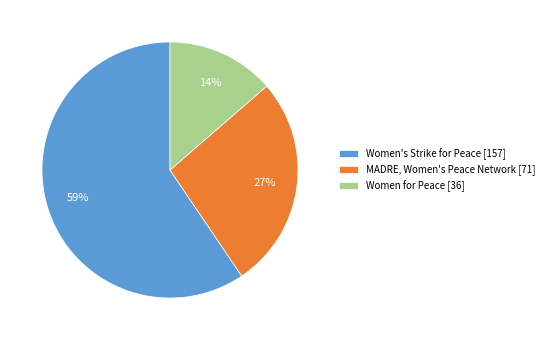

Which has a higher value, Women's Strike for Peace [157] or MADRE, Women's Peace Network [71]?

Women's Strike for Peace [157]